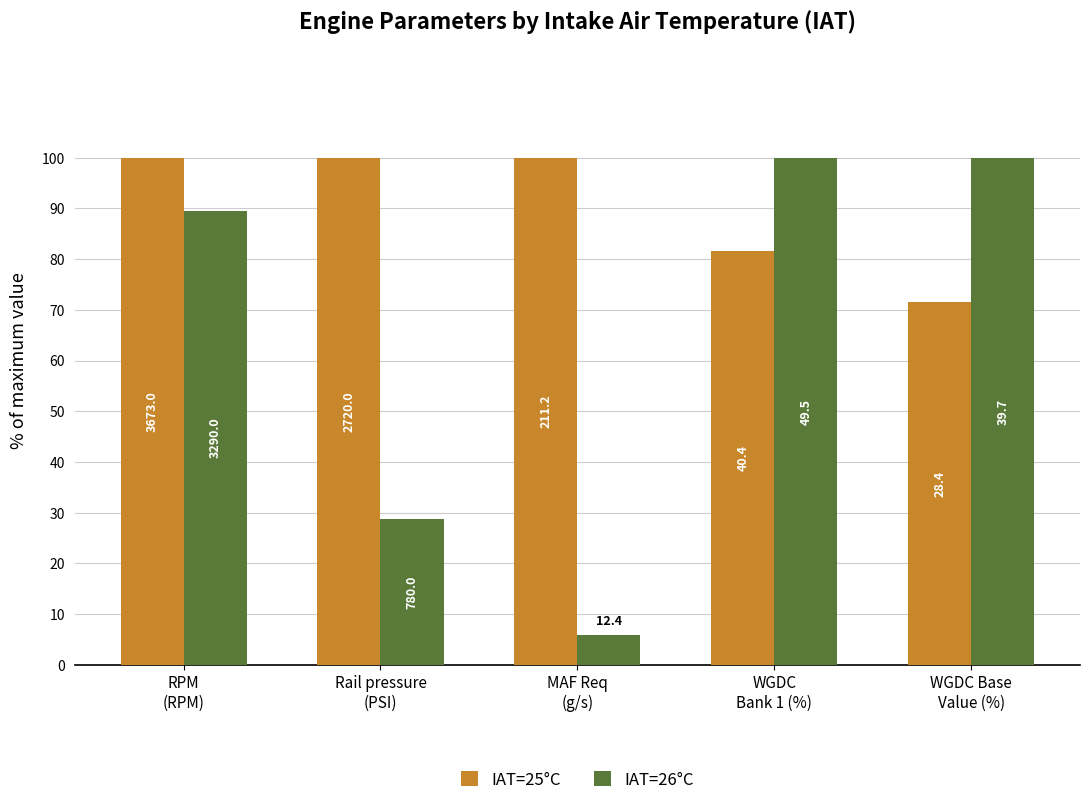

Are the bars grouped side by side (vs. stacked)?

Yes